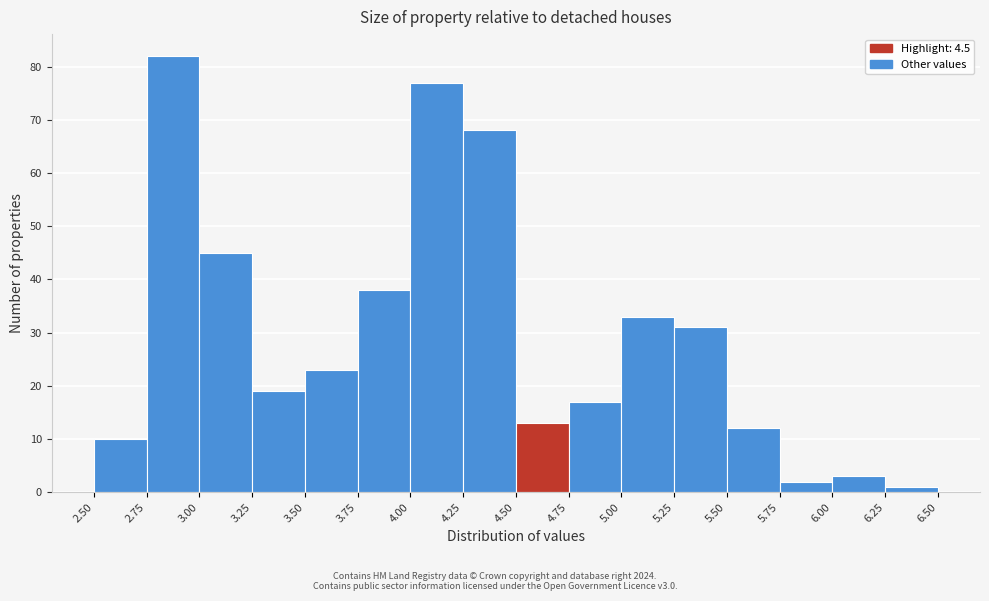

Reading left to right, list every bar in this chart as the range it spans on the x-axis followed by its height. The values are not printed on the chart, so give them approximately, as read against the axis.

2.50 to 2.75: 10
2.75 to 3.00: 82
3.00 to 3.25: 45
3.25 to 3.50: 19
3.50 to 3.75: 23
3.75 to 4.00: 38
4.00 to 4.25: 77
4.25 to 4.50: 68
4.50 to 4.75: 13
4.75 to 5.00: 17
5.00 to 5.25: 33
5.25 to 5.50: 31
5.50 to 5.75: 12
5.75 to 6.00: 2
6.00 to 6.25: 3
6.25 to 6.50: 1